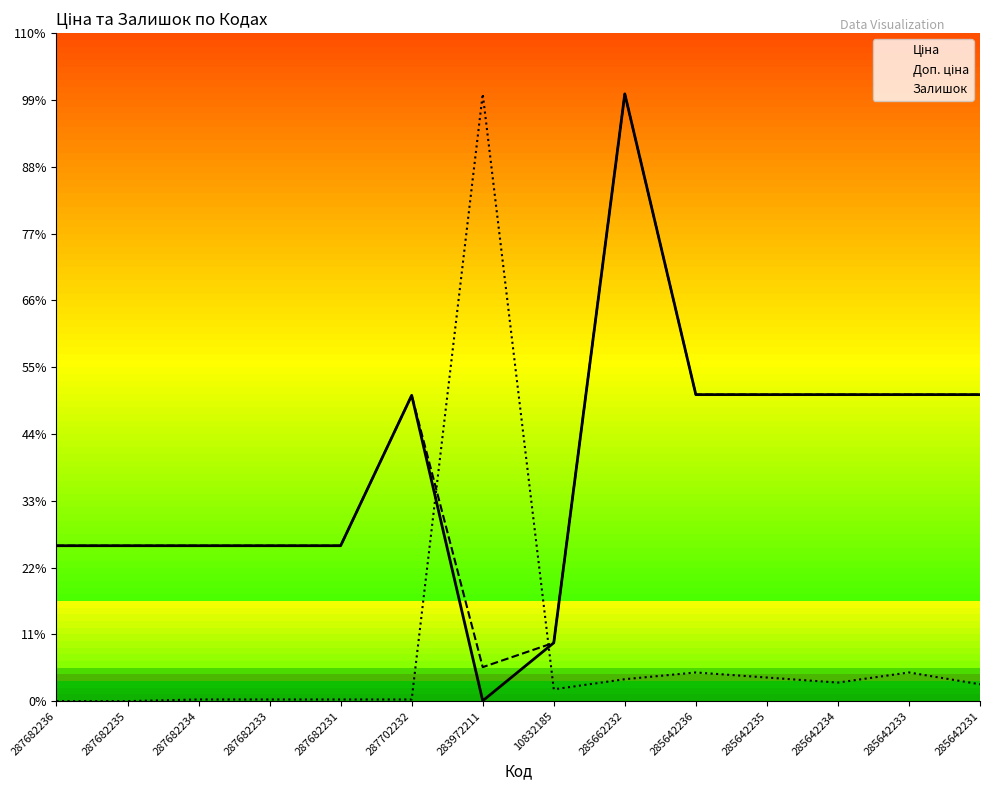

What is the value of the Залишок point at the 6th from the left?

159.0